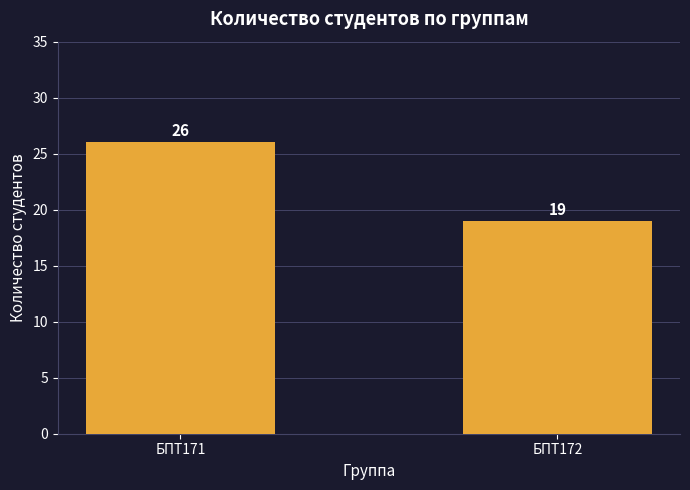

What is the value of the 2nd bar from the left?

19